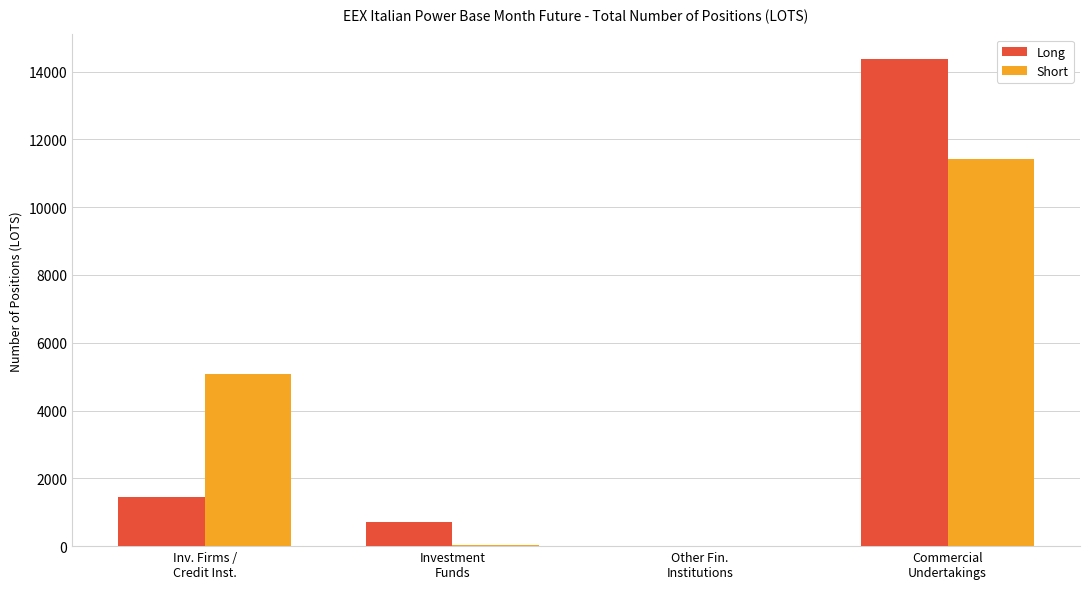

How many positive values does the Long series have?

3